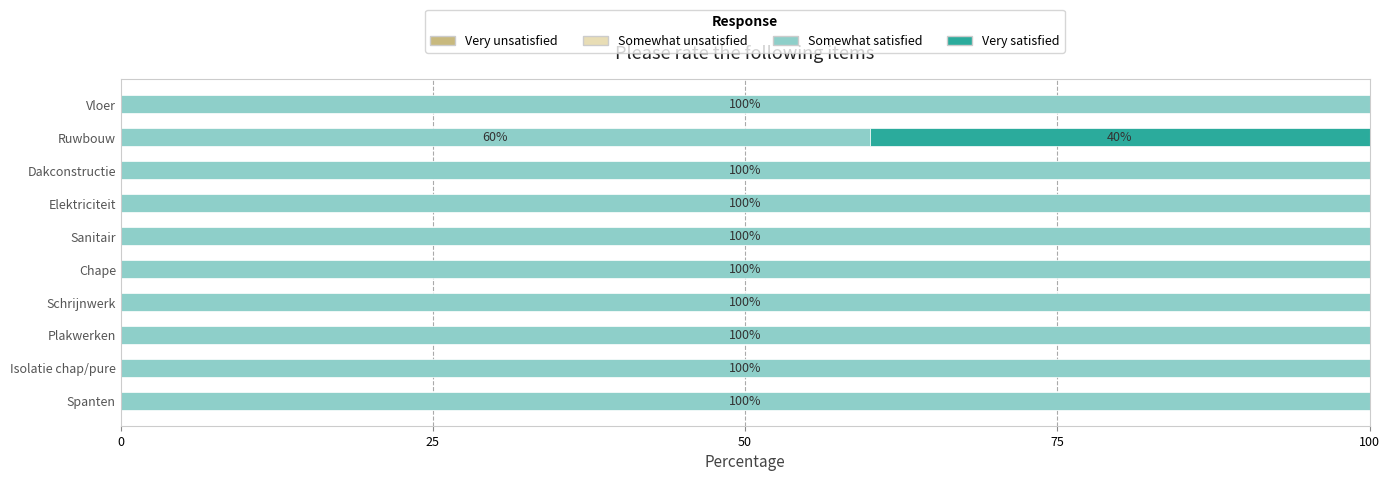

What is the total value across all series at Elektriciteit?

100